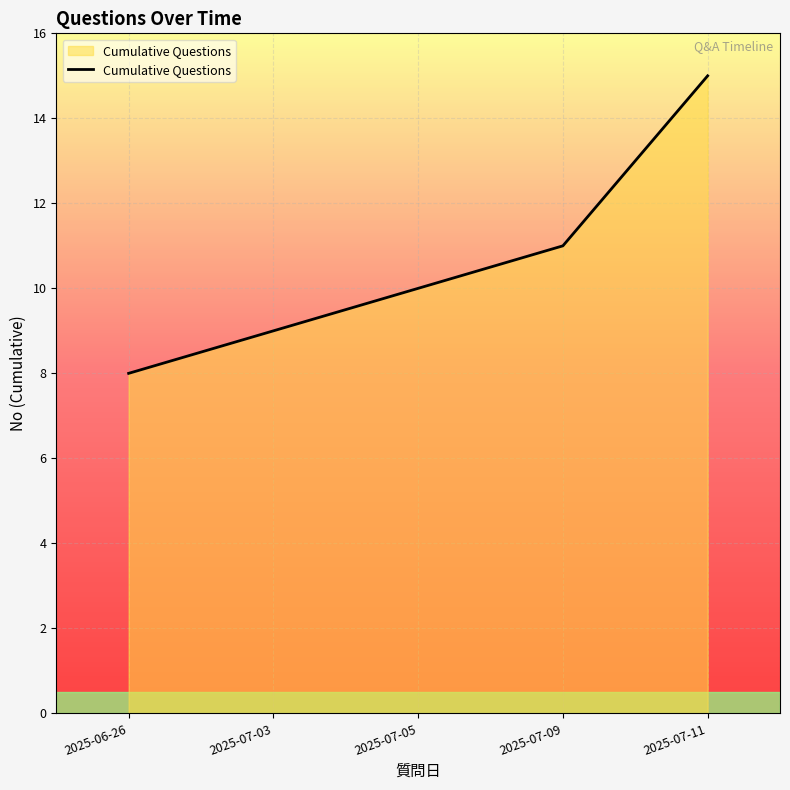

Does the chart have visible grid lines?

Yes